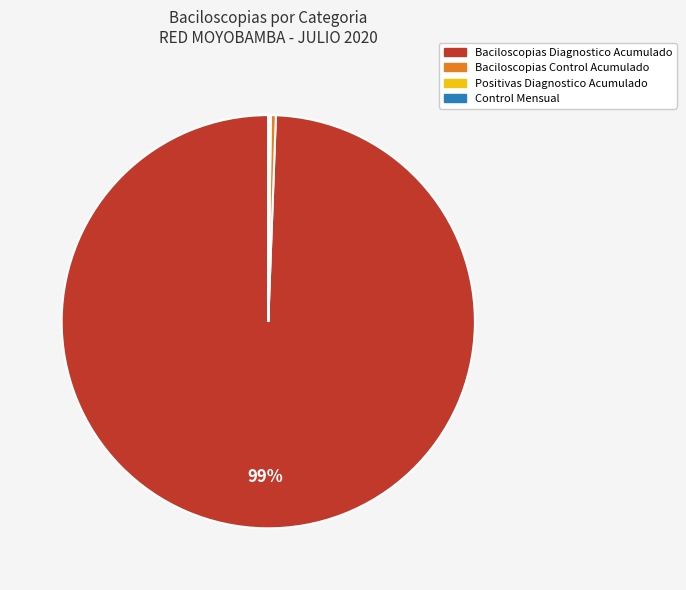

Is there any slice that represents more than half of the pie?

Yes